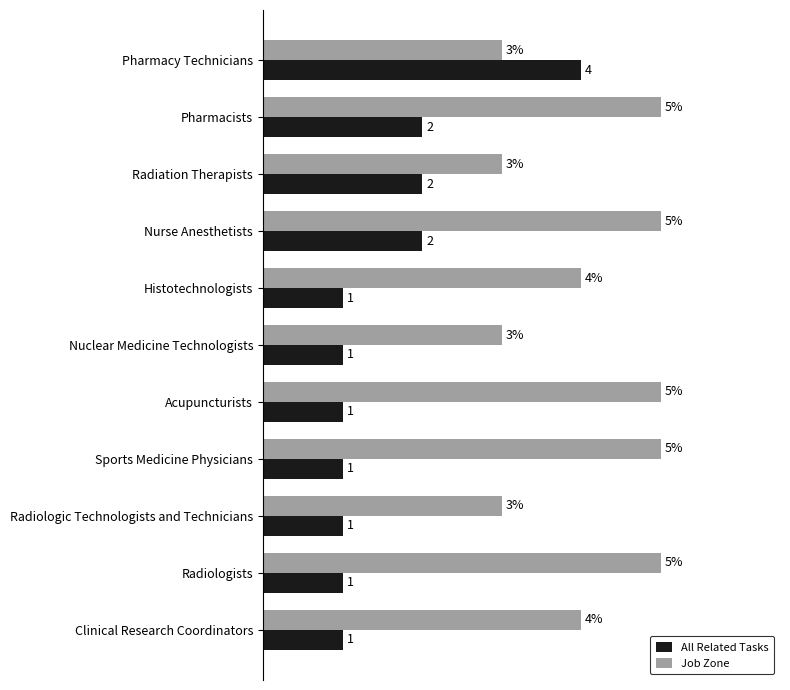

Which series has the largest total across all categories?

Job Zone